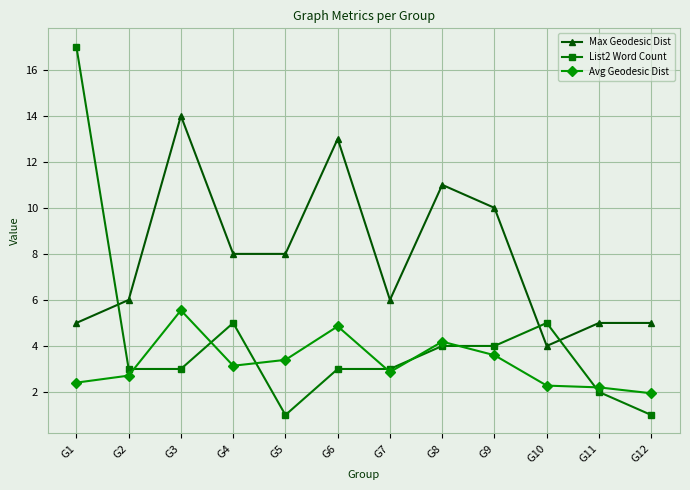

Rank the series by their average value, from highest to lowest.

Max Geodesic Dist, List2 Word Count, Avg Geodesic Dist